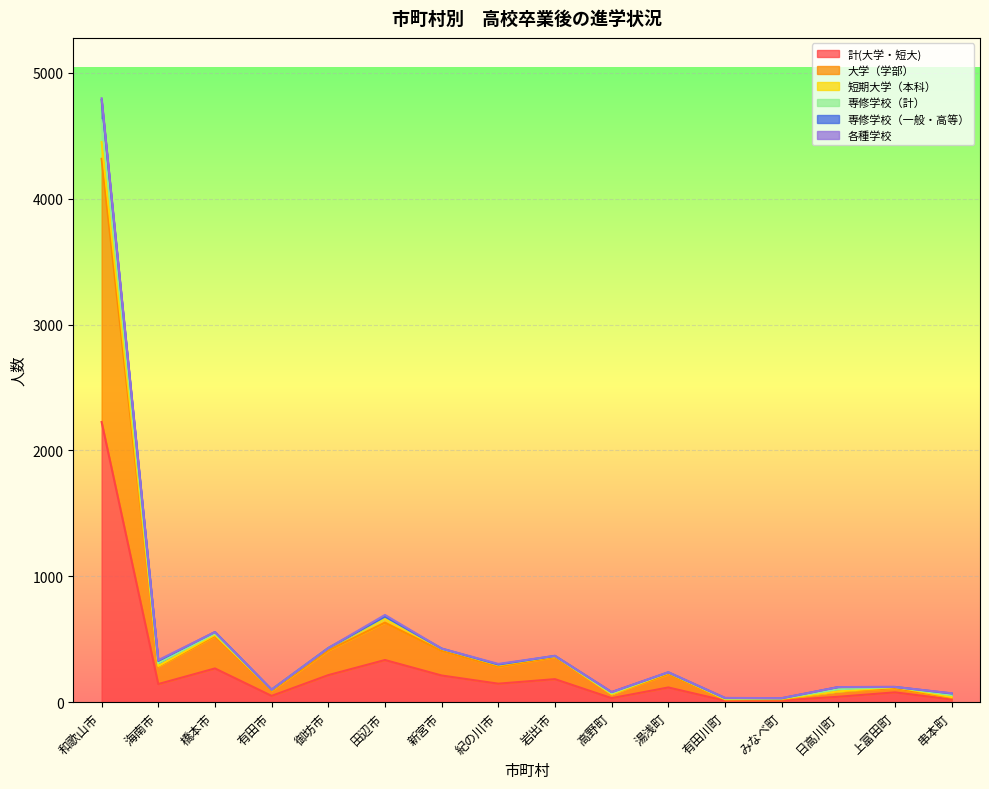

True or false: 短期大学（本科） and 大学（学部） cross at least once.

False